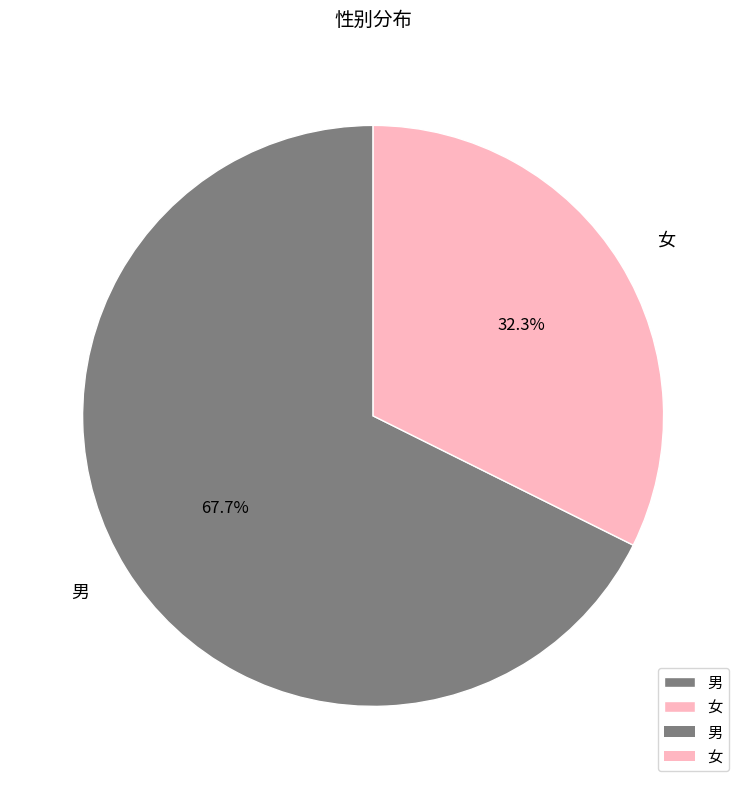

Rank the categories by value from highest to lowest.

男, 女